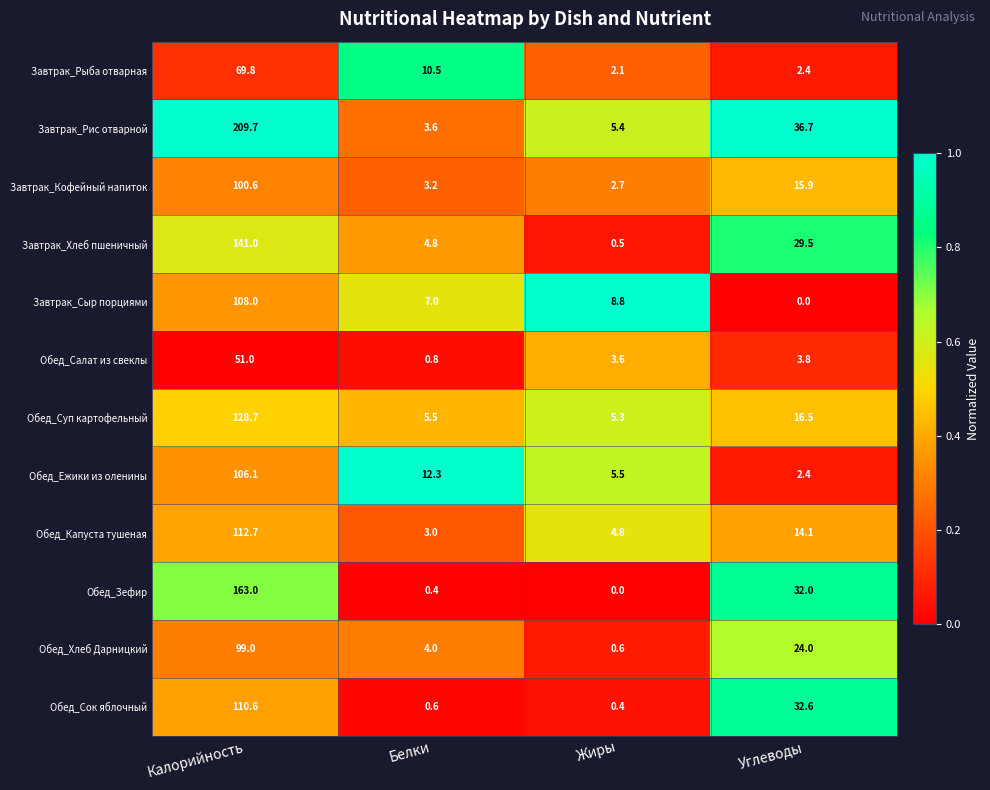

At which category is the sum across all series the highest?

Калорийность